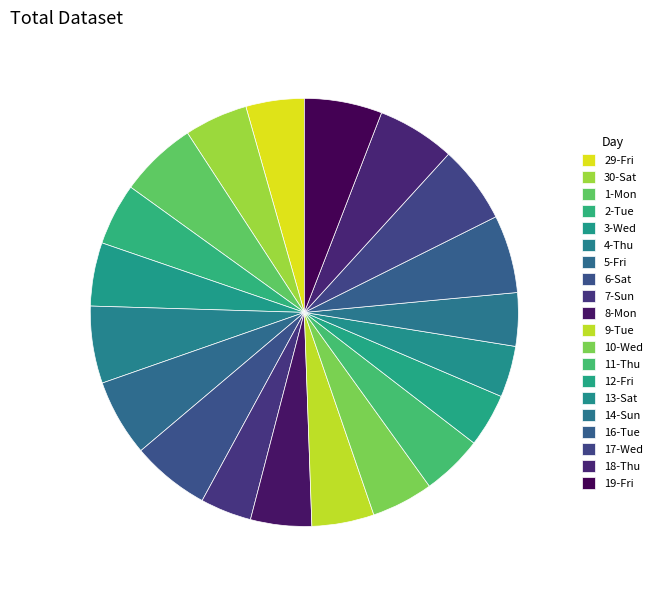

Does any single category account for the majority?

No